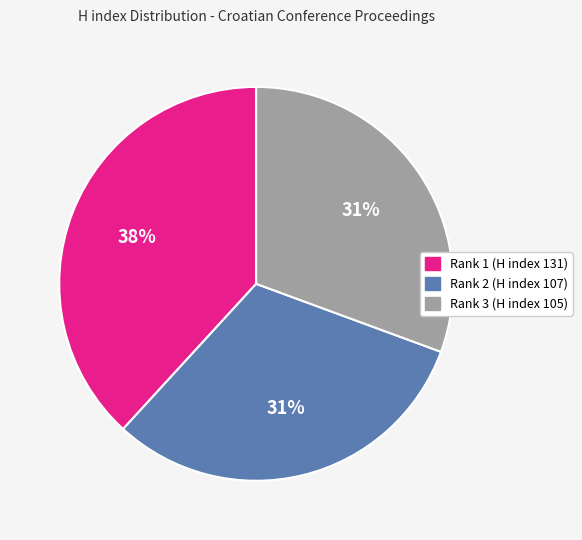

To the nearest percent, what is the average slice percentage?

33%